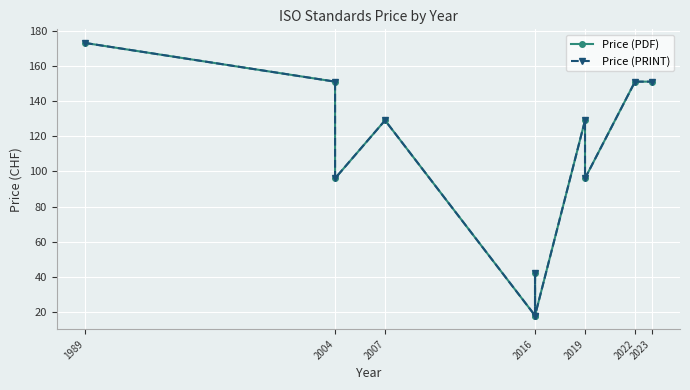

What is the greatest value displayed?

173